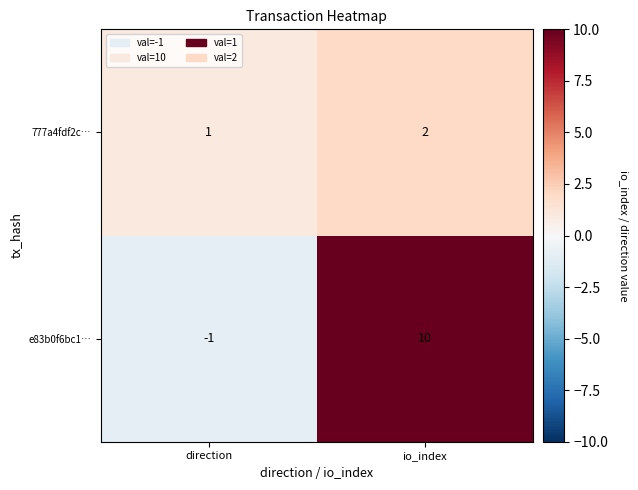

At direction, list the series in order from largest to smallest.

777a4fdf2c…, e83b0f6bc1…